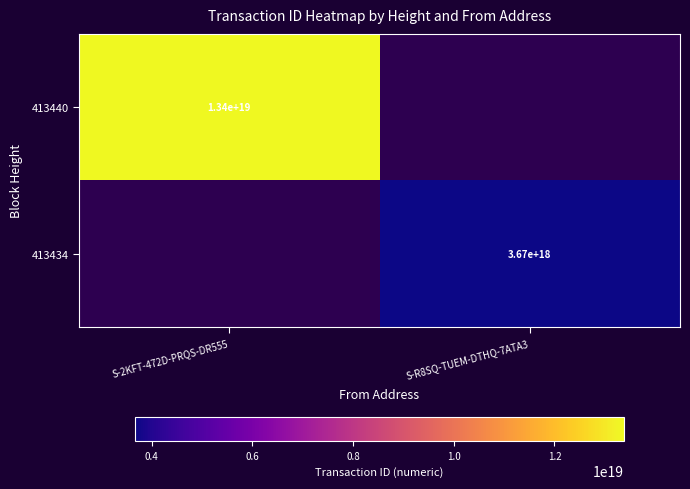

The value of 413440 at S-2KFT-472D-PRQS-DR555 is 13400000000000000000. True or false?

True